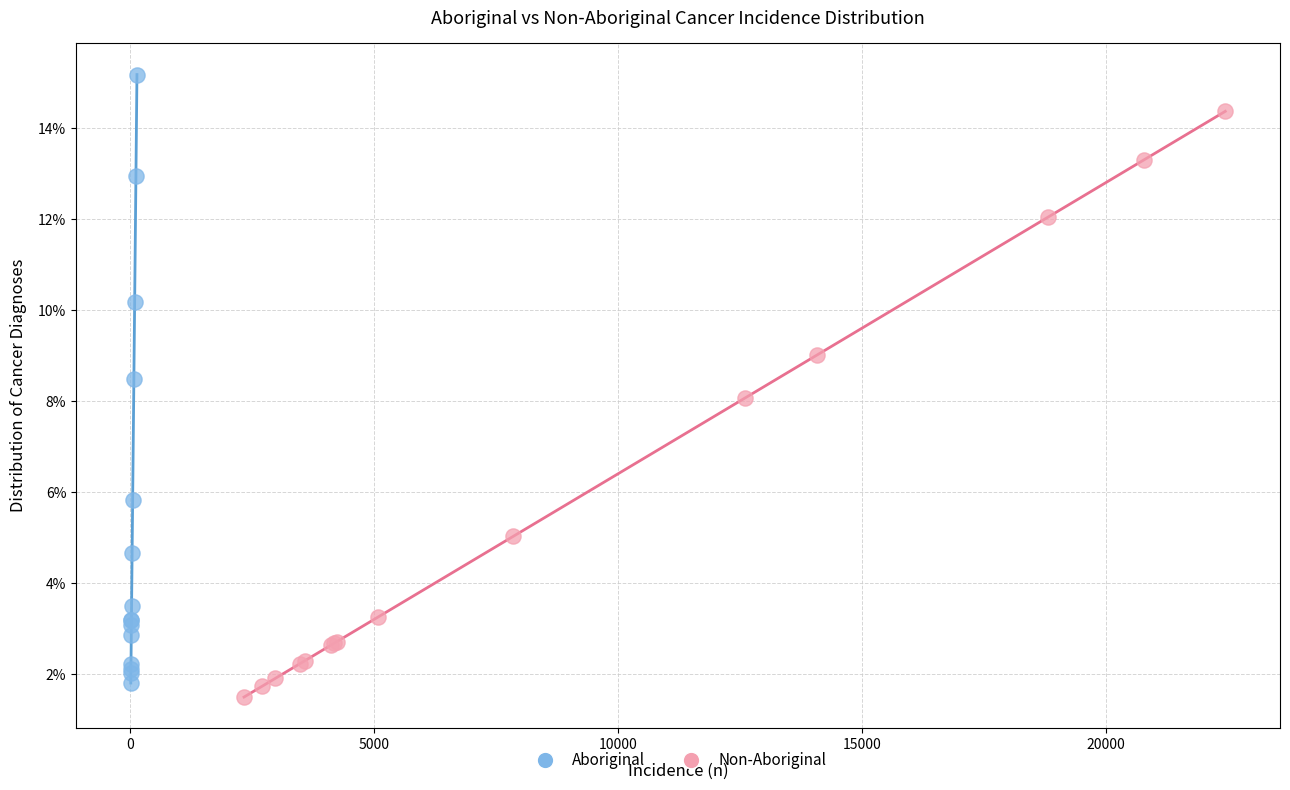

Which series reaches the maximum Y coordinate?

Aboriginal